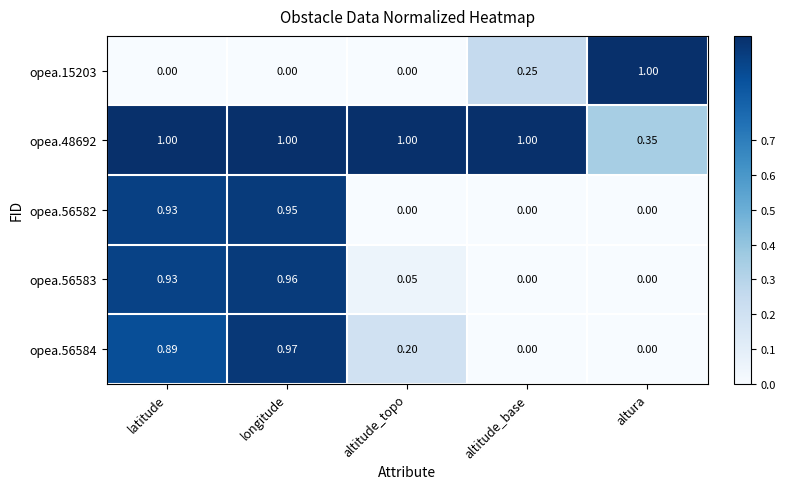

At which category is the sum across all series the highest?

longitude